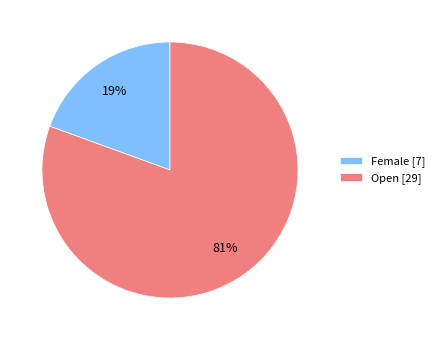

How many slices are in this pie chart?

2